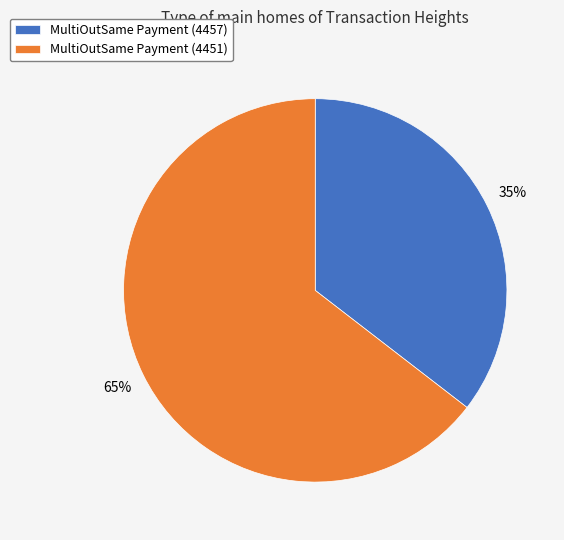

Which has a higher value, MultiOutSame Payment (4457) or MultiOutSame Payment (4451)?

MultiOutSame Payment (4451)